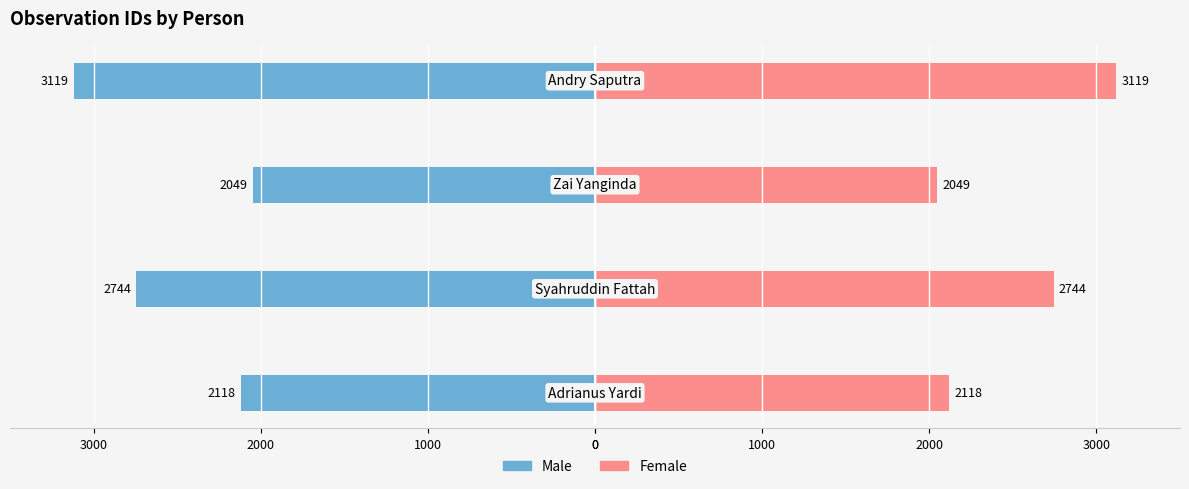

Read the Male value at 2000, to the nearest 10.

-2050